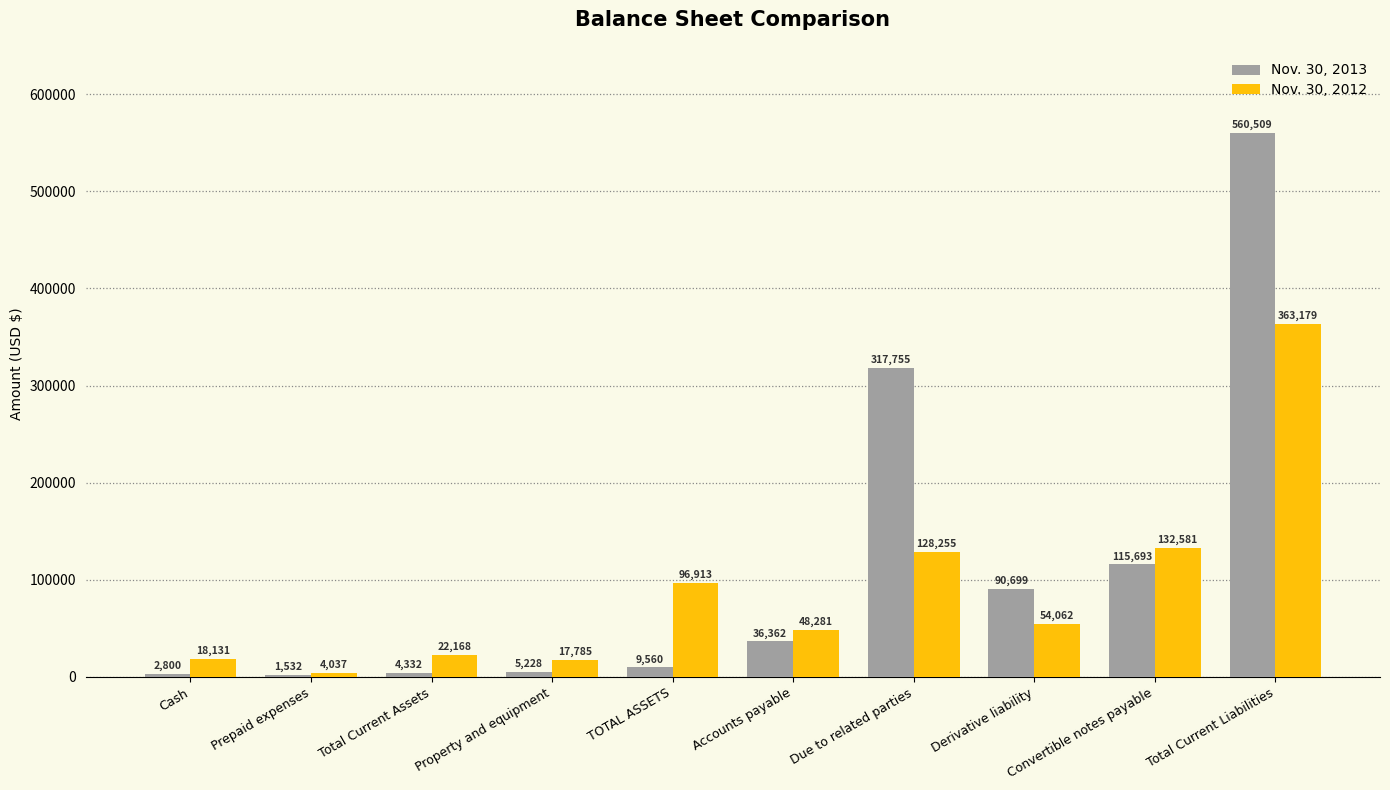

True or false: Nov. 30, 2013 has a value of 75805 at Convertible notes payable.

False